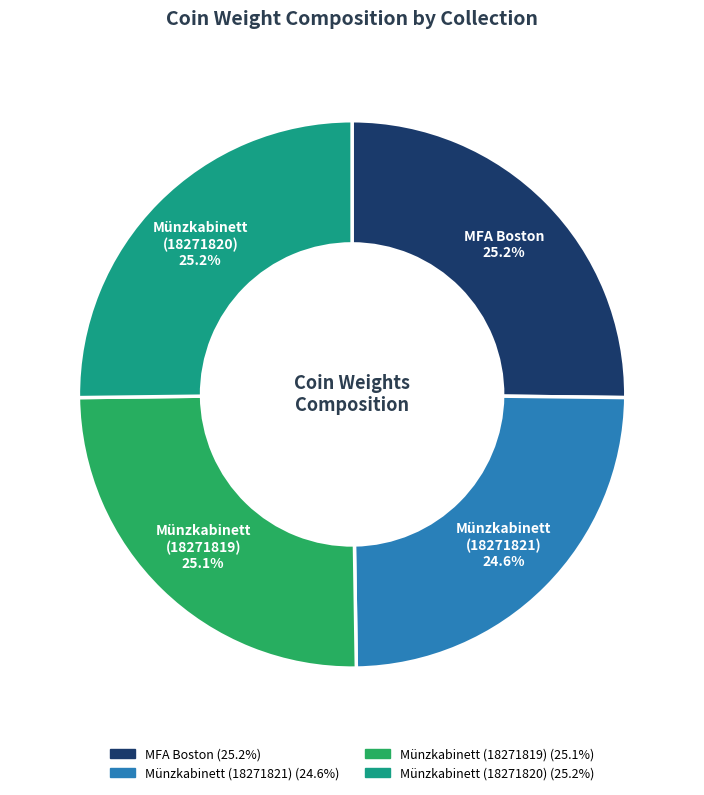

Does any single category account for the majority?

No